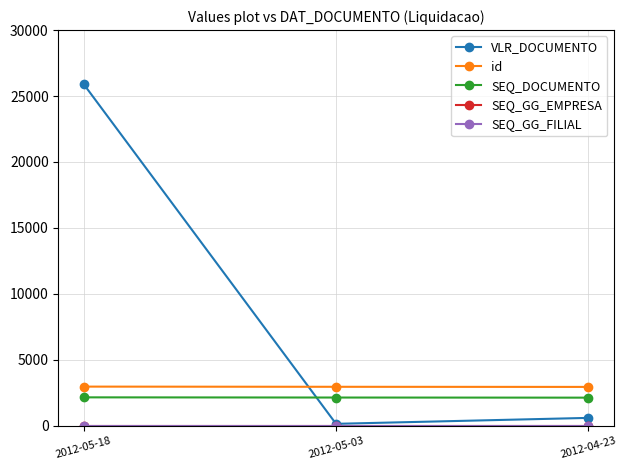

Does the chart have visible grid lines?

Yes